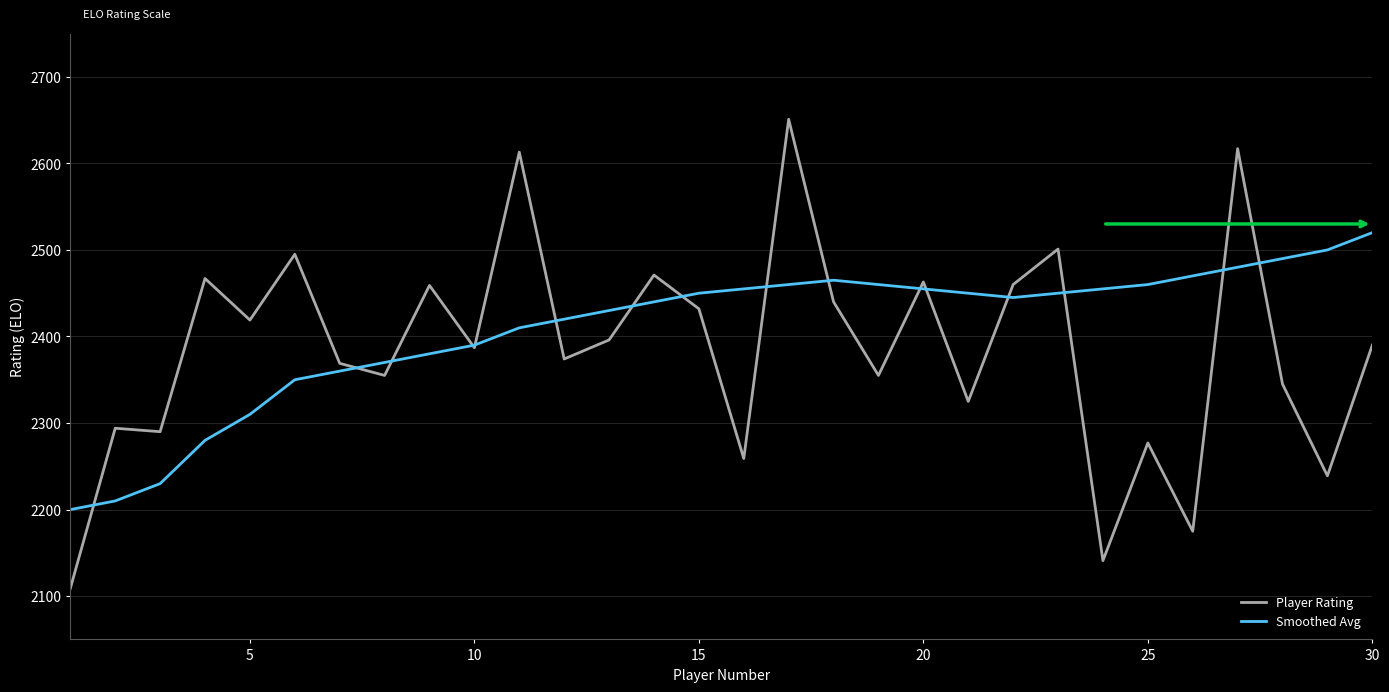

List the series in order of their peak value, lowest first.

Smoothed Avg, Player Rating